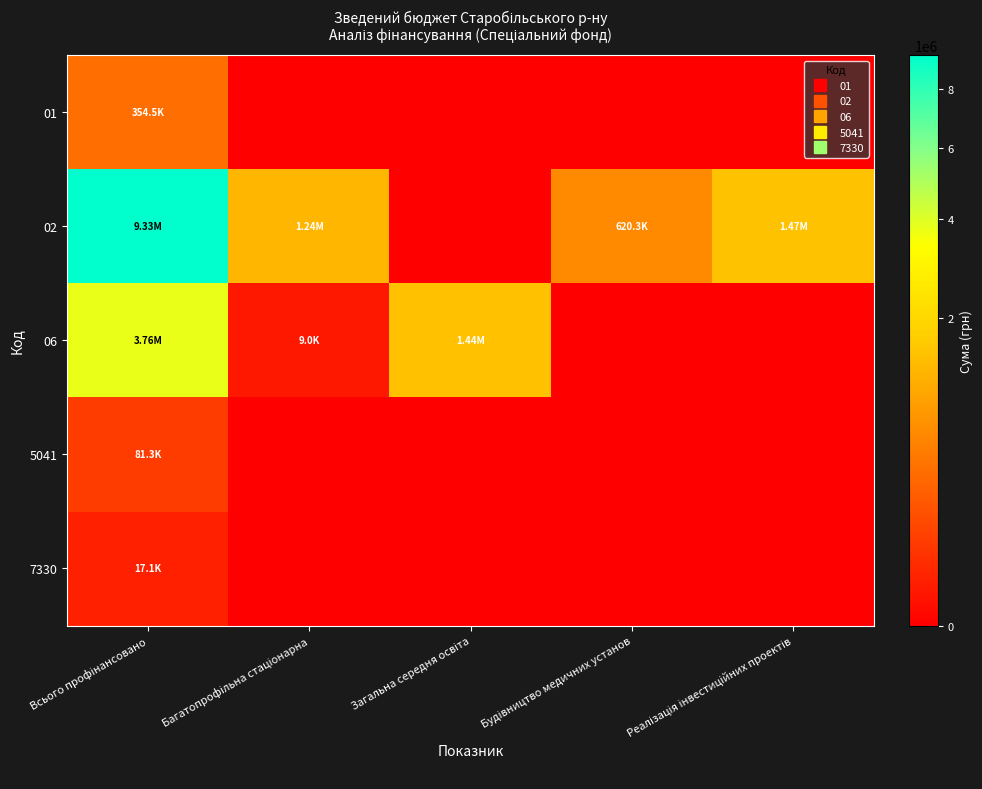

Count the number of data series in this chart.

5